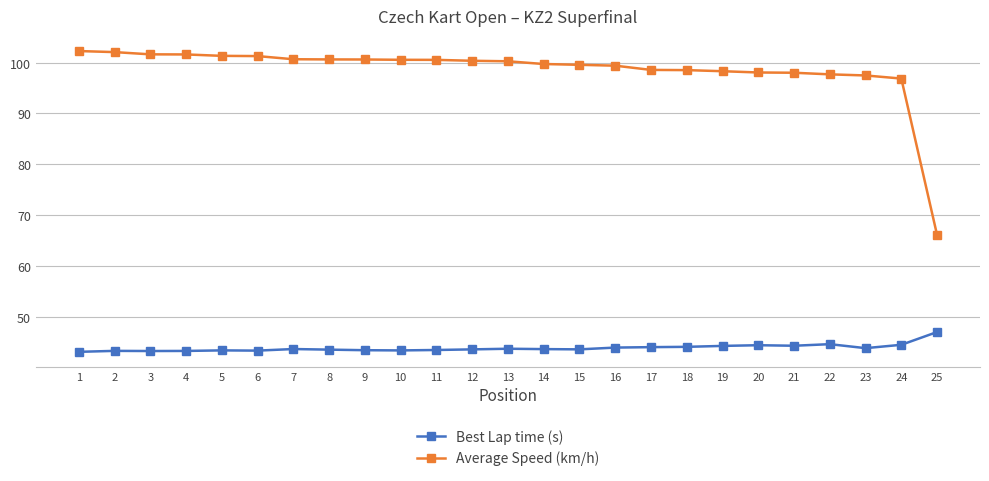

What is the sum of the Average Speed (km/h) values at 5 and 1?

203.6